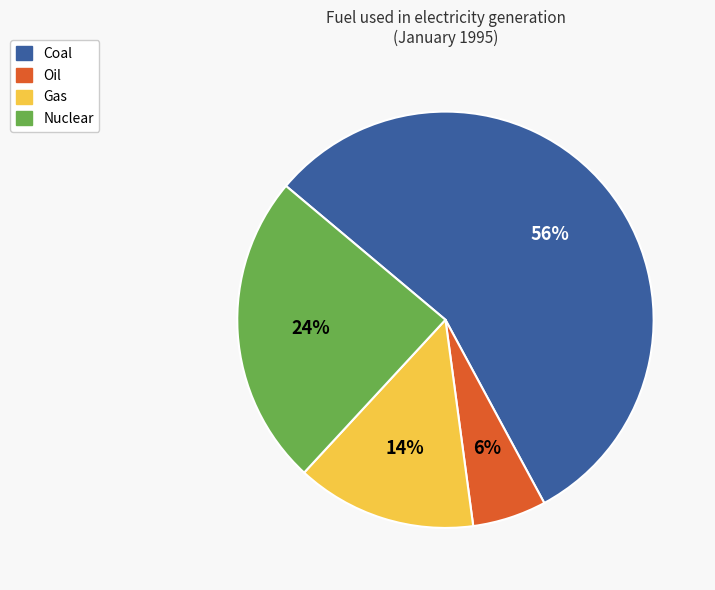

Combined, do Oil and Coal account for over 50%?

Yes